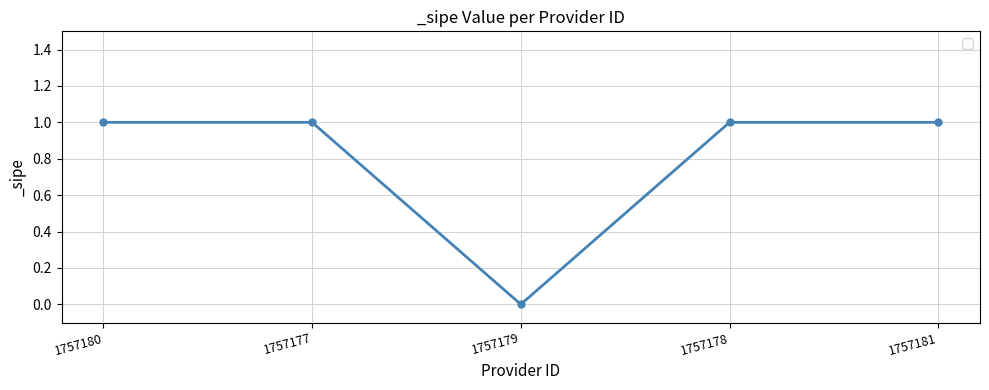

What is the label of the 5th point from the right?

1757180